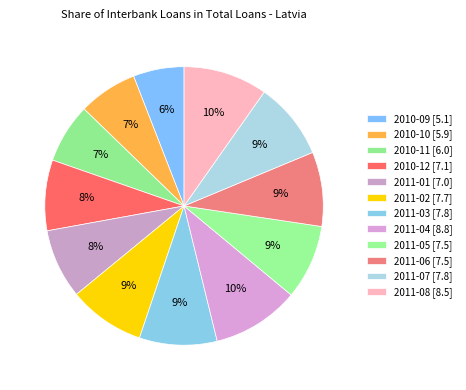

What is the total percentage of 2011-05 and 2011-02?

17.5%